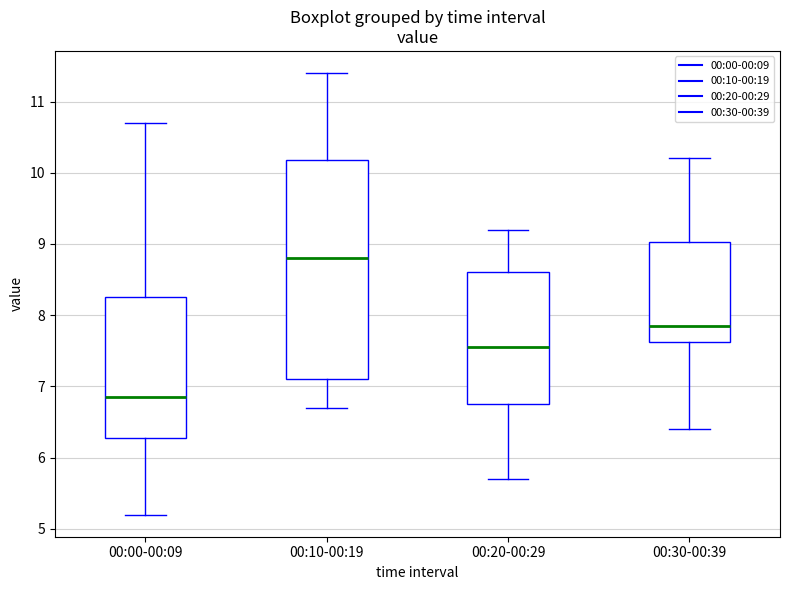

Comparing the boxes themselves (not the whiskers), which one is the tallest?

00:10-00:19